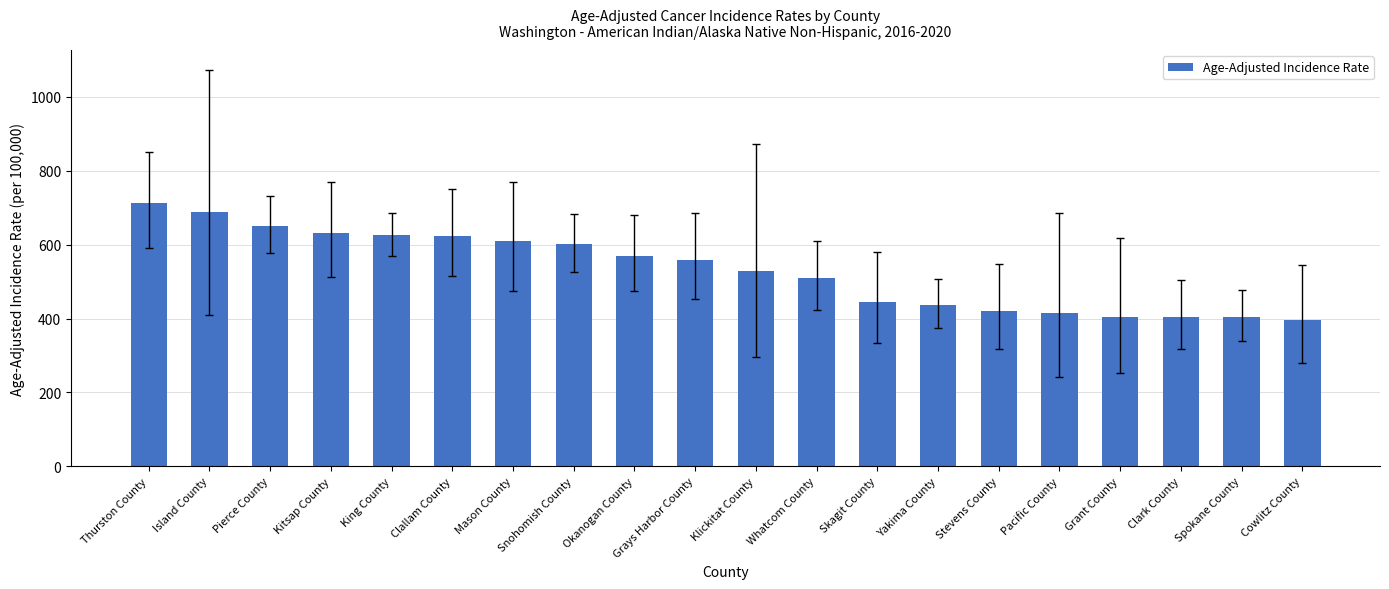

What is the smallest value displayed?

395.4